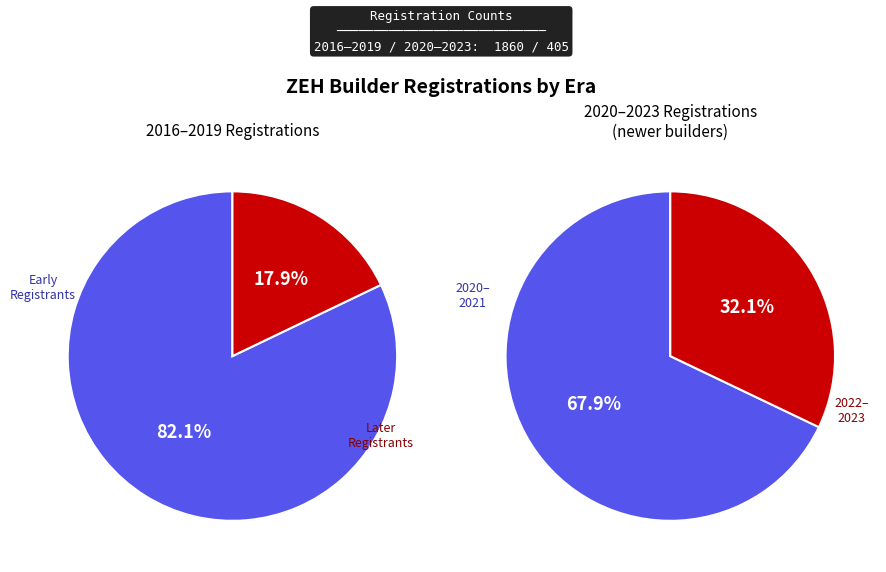

Does 2022 account for over 50% of the chart?

No